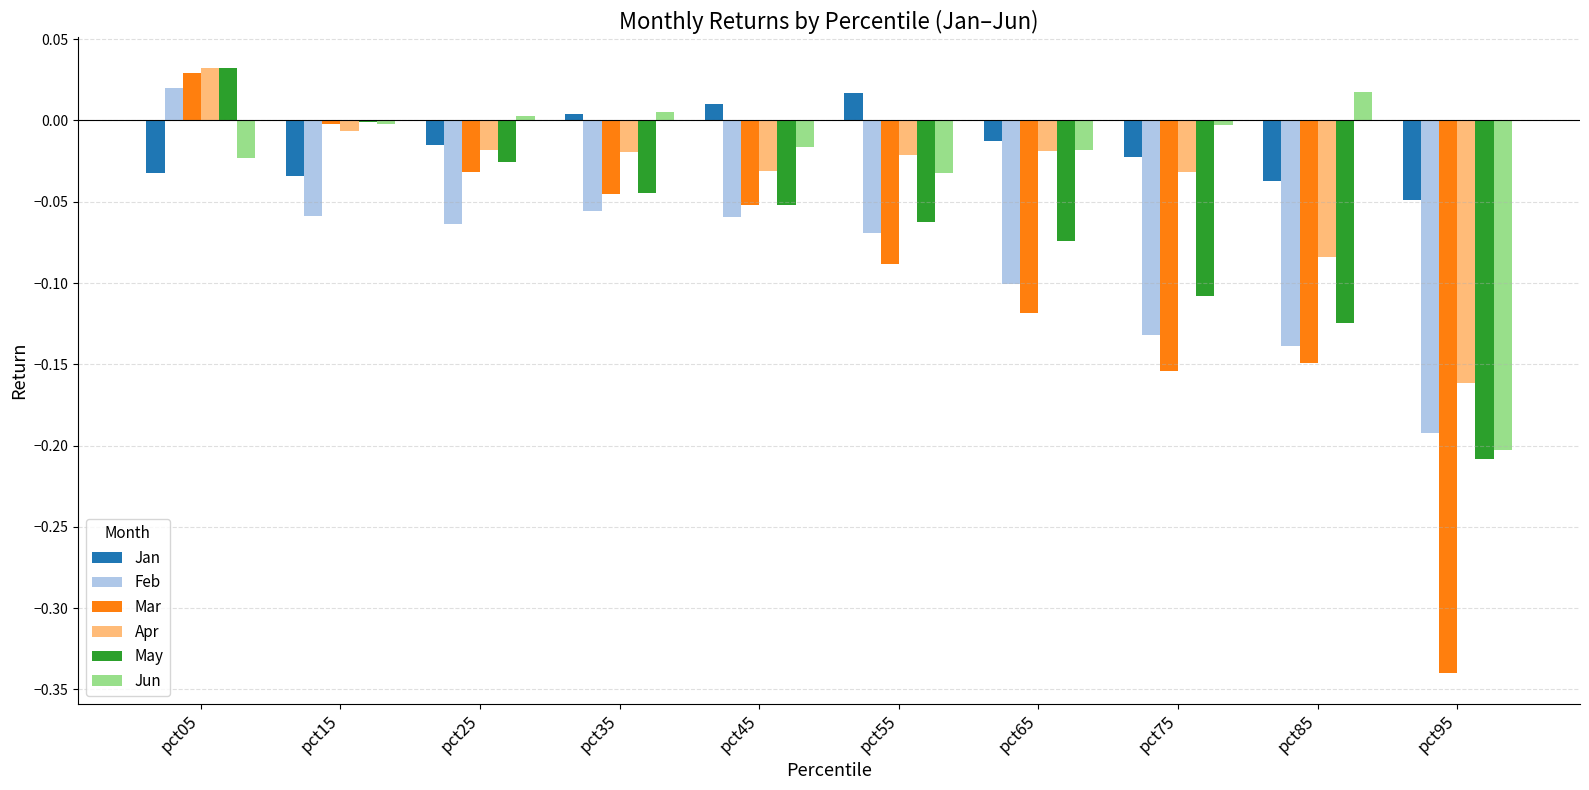

Is it true that Mar equals -0.1 at pct65?

True